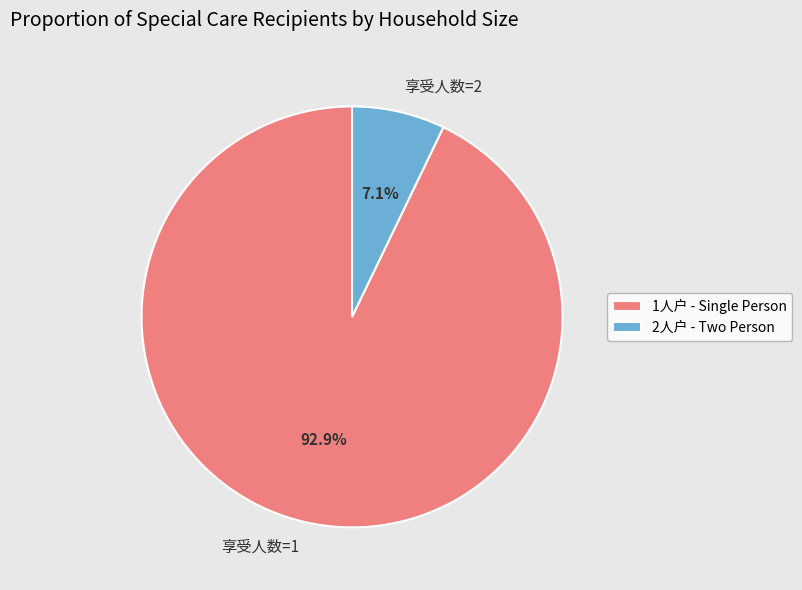

To the nearest percent, what is the difference between the 享受人数=1 and 享受人数=2 slice percentages?

86%